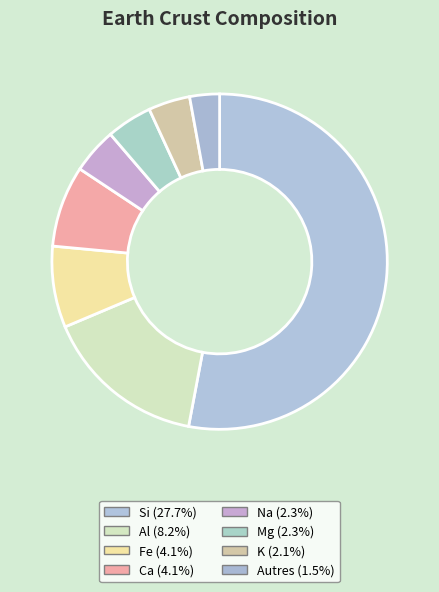

How many segments does this pie chart have?

8